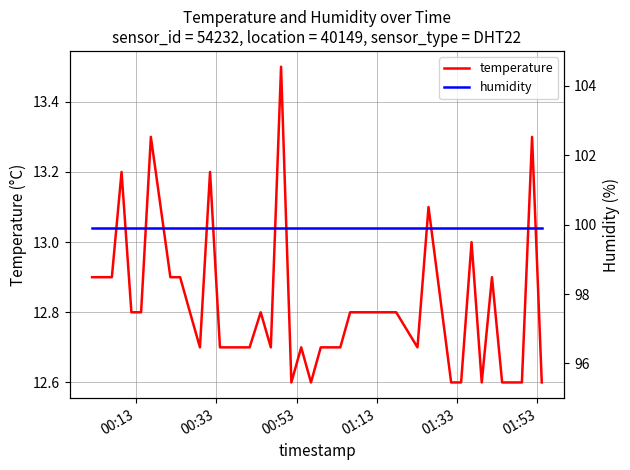

What is the minimum value for temperature?

12.6